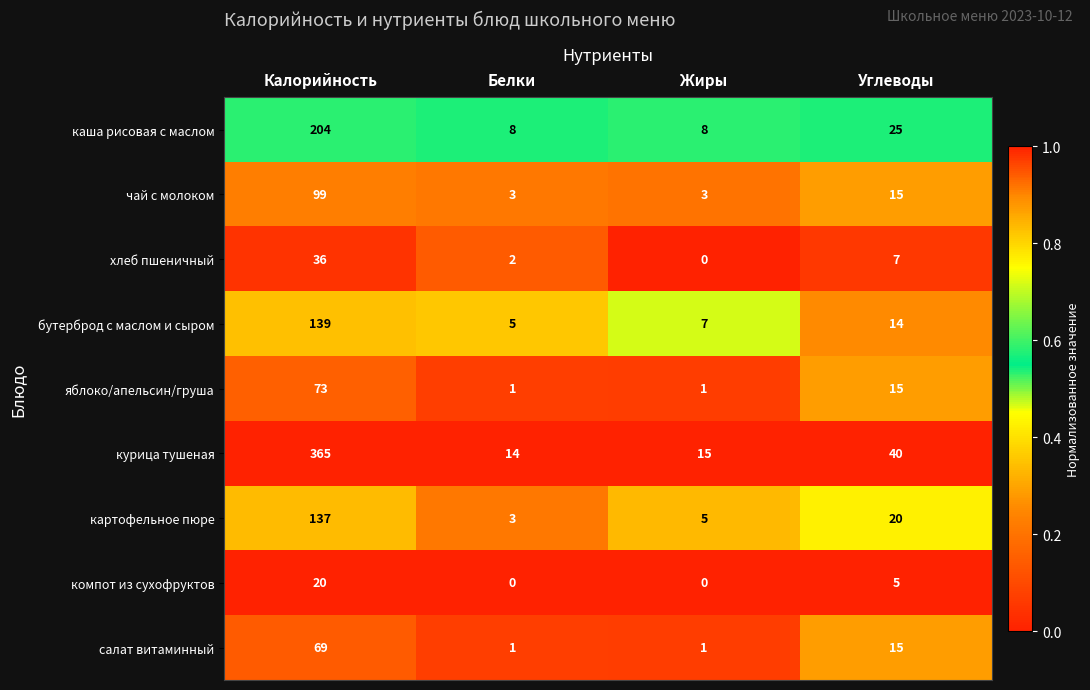

How many data points does each series have?

4